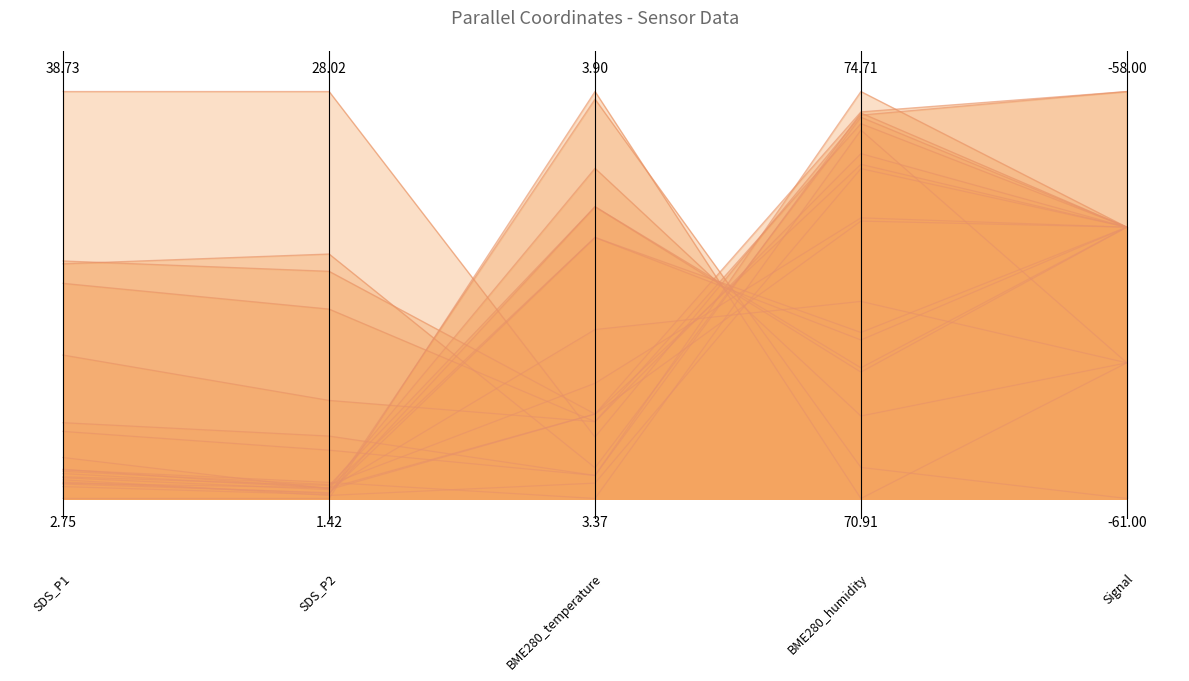

How many values are above zero?

2